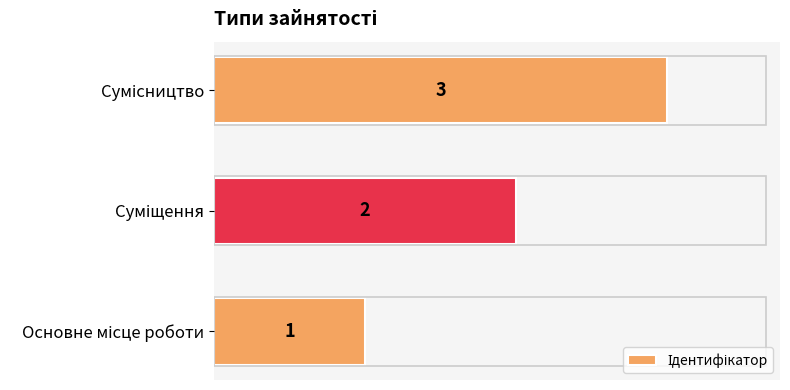

Count the values in the range 1 to 3.

3